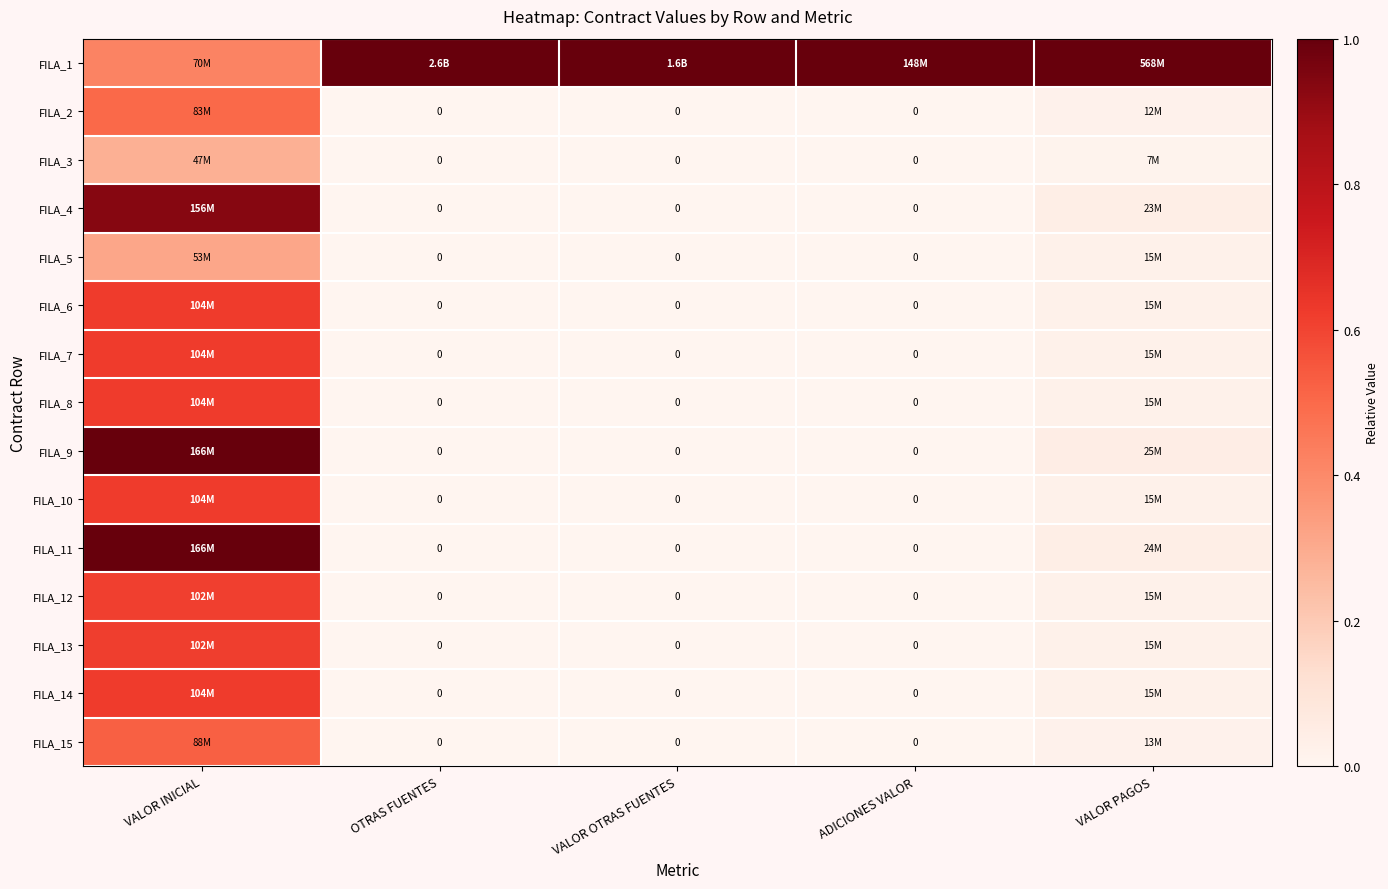

What is the total value across all series at VALOR OTRAS FUENTES?

1.0